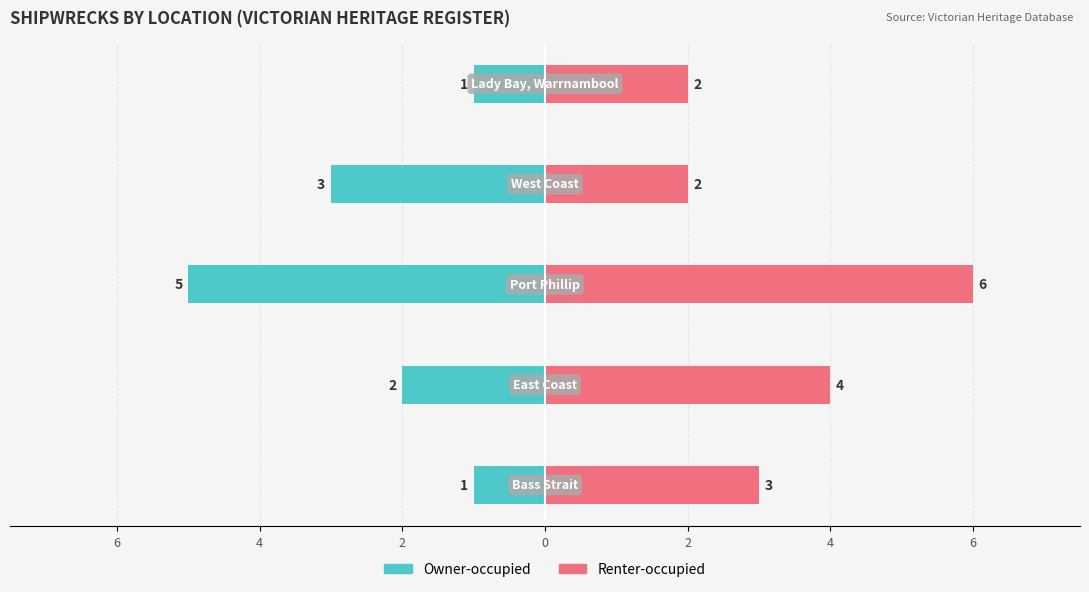

What value does the Owner-occupied series have at 0?

-1